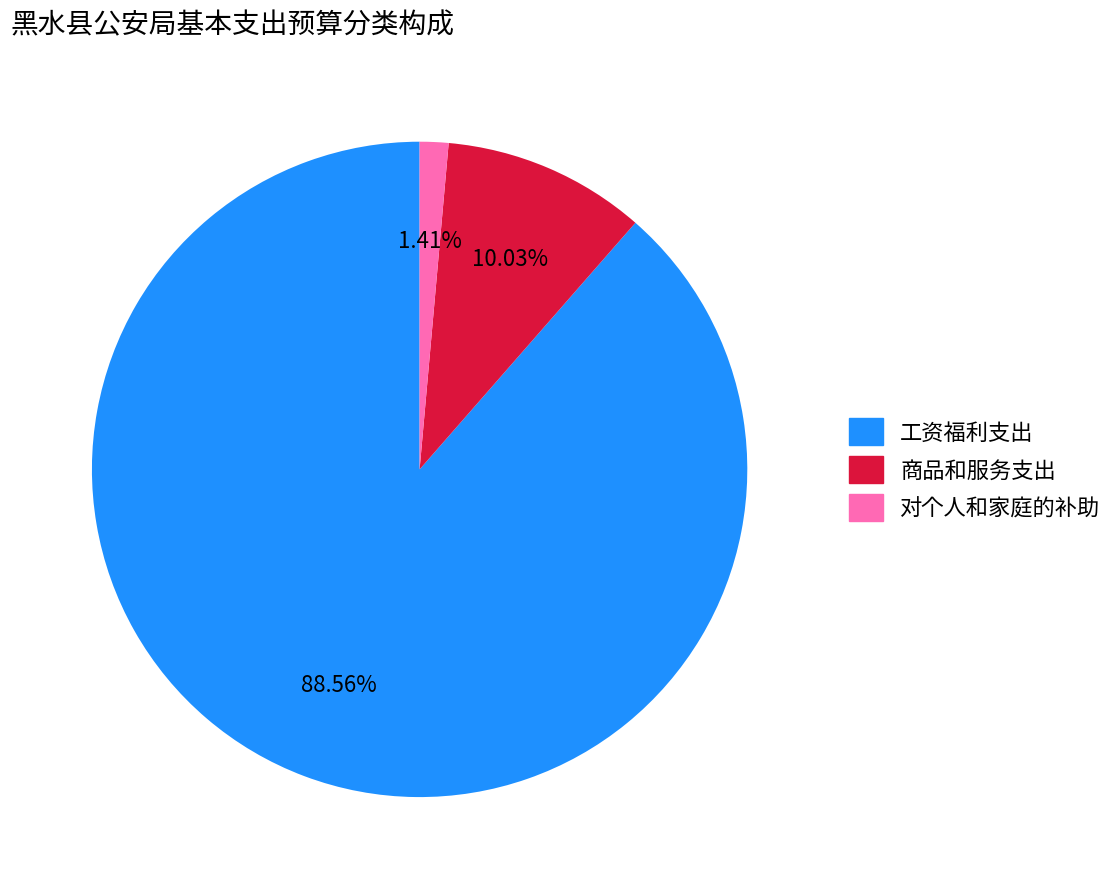

What percentage is the 工资福利支出 slice, to the nearest percent?

89%